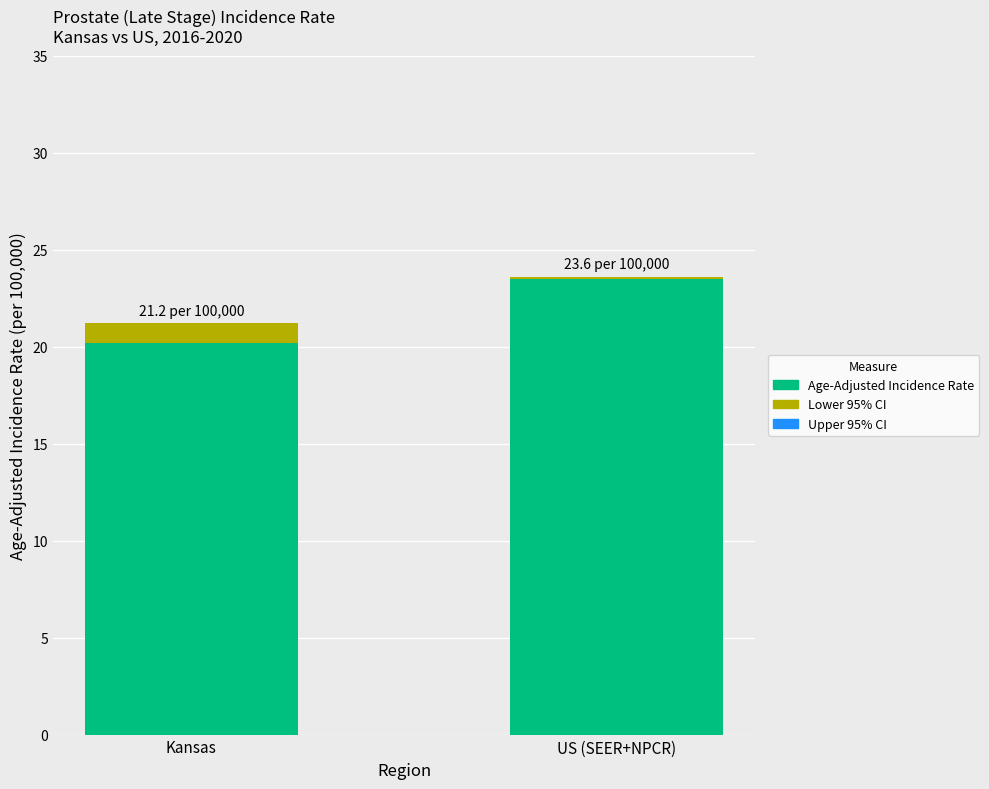

What is the maximum value for Age-Adjusted Incidence Rate?

23.5